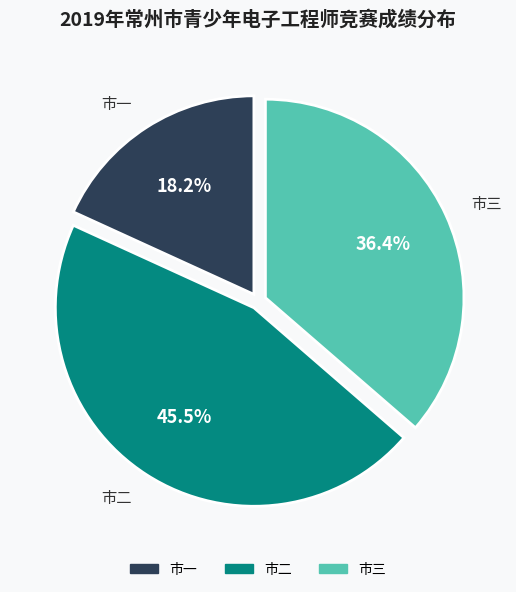

Is it true that 市一 is 18% of the pie?

True